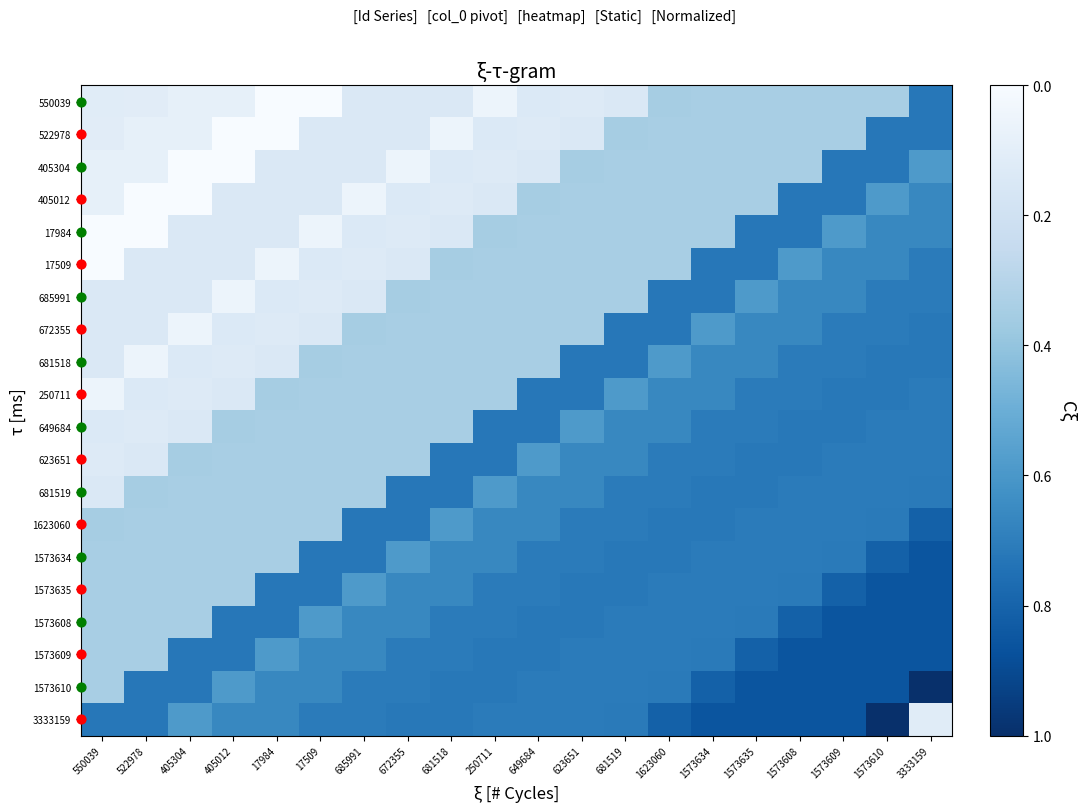

What is the total value across all series at 250711?

10.5